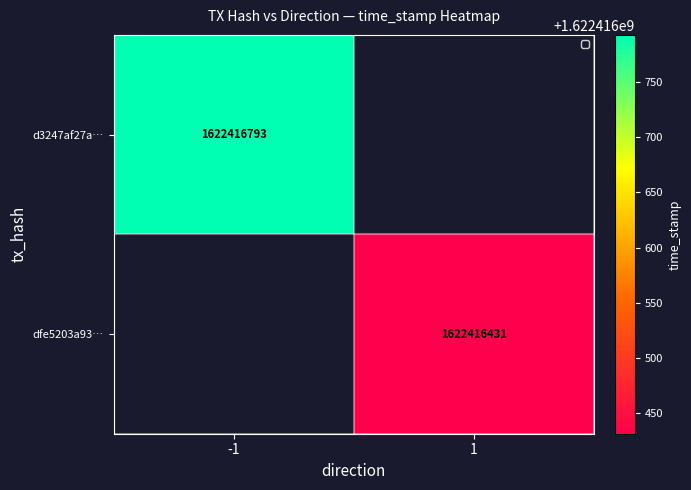

Reading left to right, list all the values displayed in this chart.

d3247af27ada21be1d1f81ff68382be2ff04023: direction=-1	time_stamp=1622416793
dfe5203a939b6c4c735f241159df52d4c9a8d73: direction=1	time_stamp=1622416431